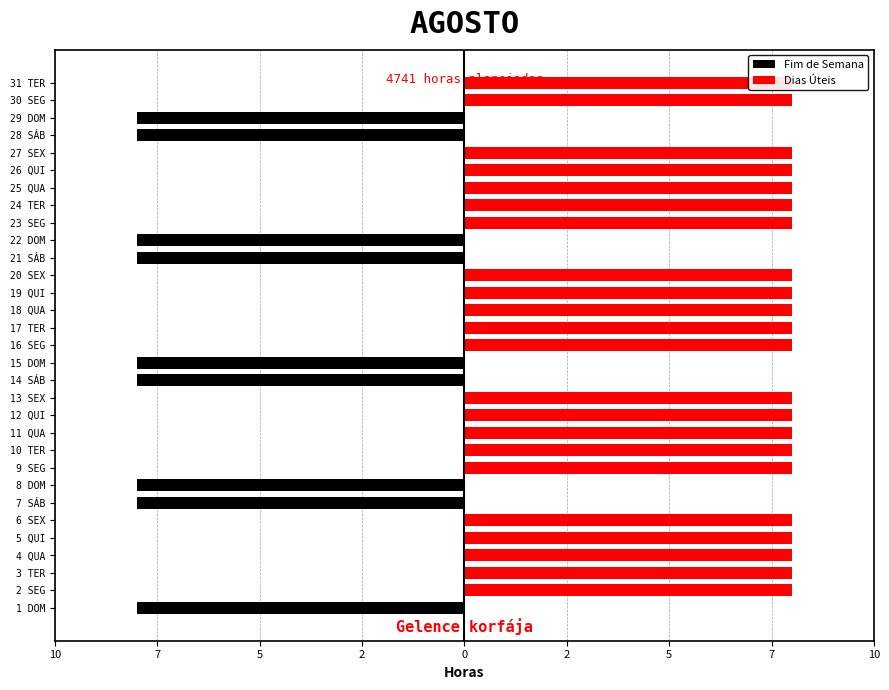

What is the sum of all Fim de Semana values?

-72